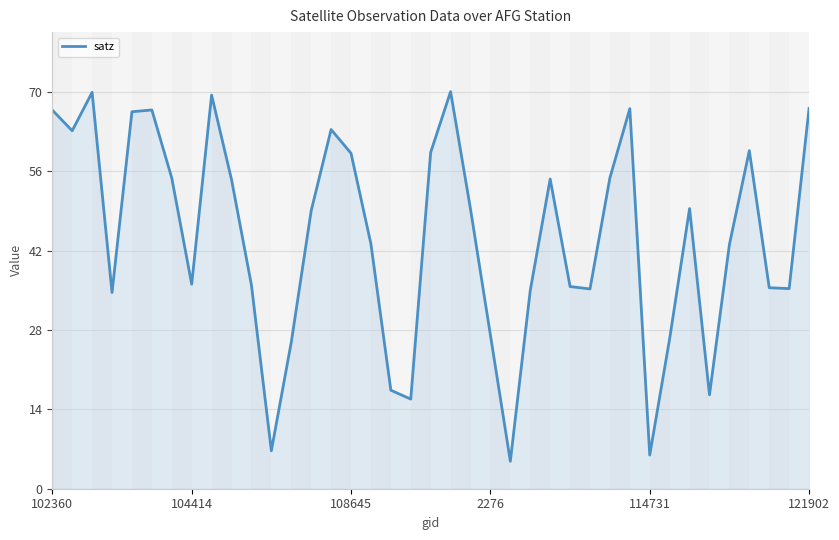

What is the minimum value shown in the chart?

4.8